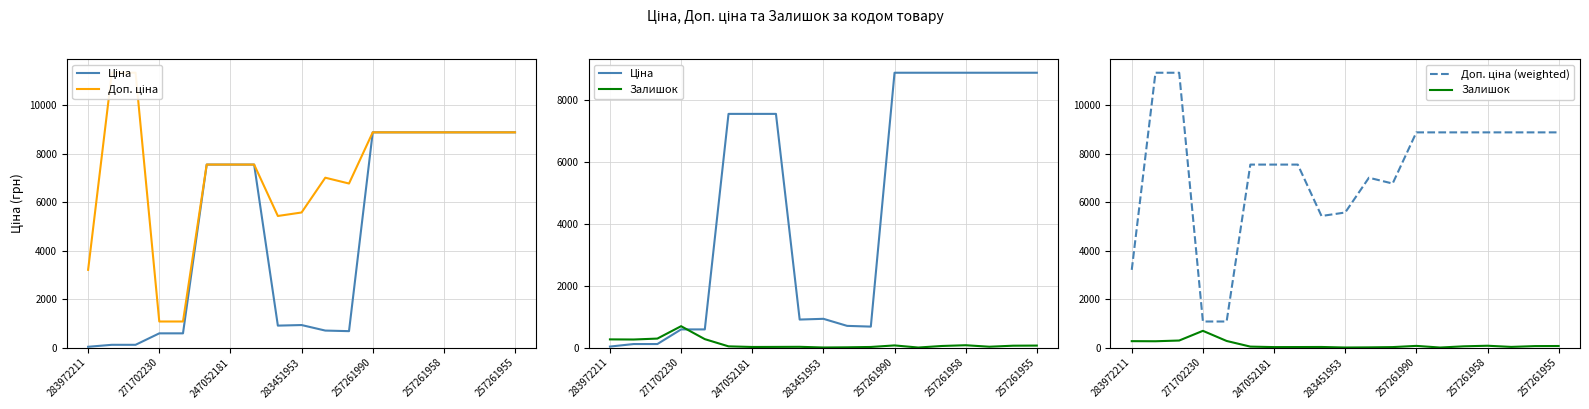

Which series has the largest total across all categories?

Доп. ціна